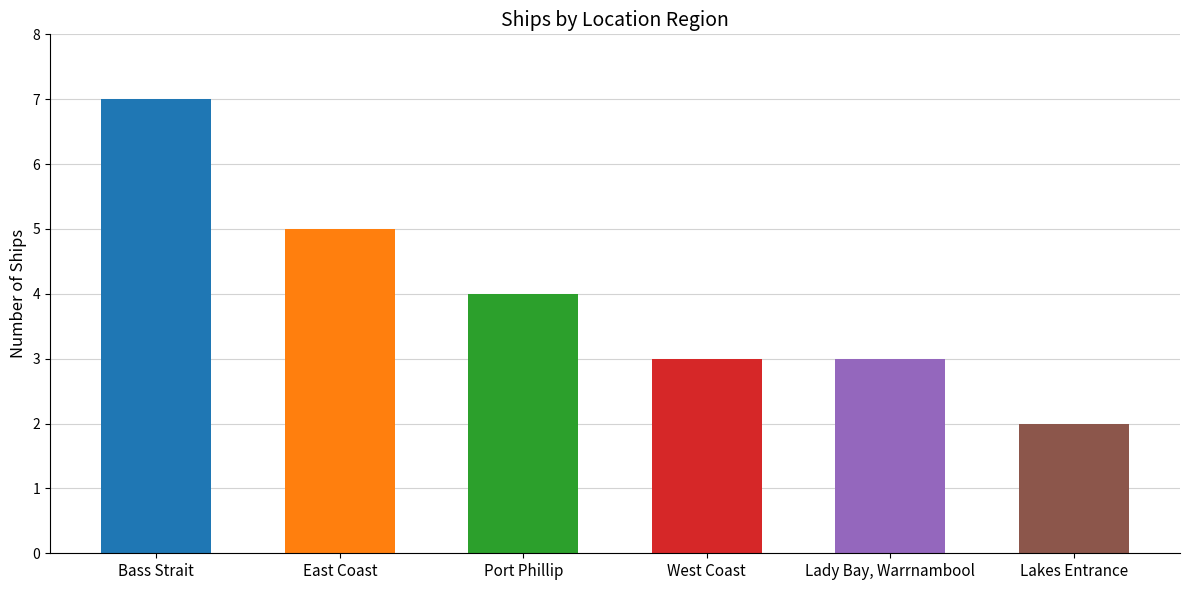

What is the difference between the maximum and second lowest values?

4